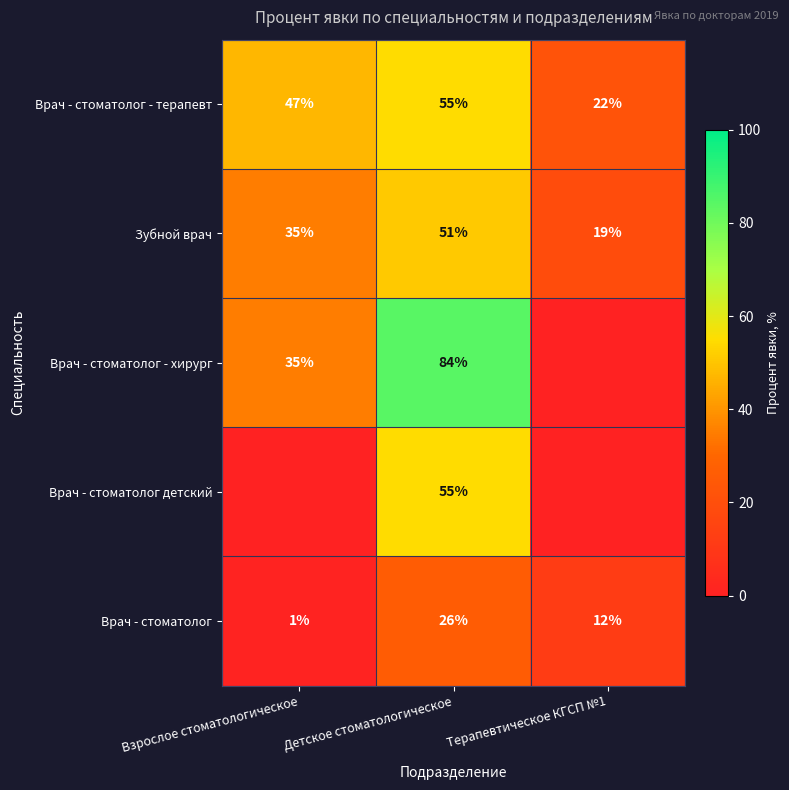

Where is Врач - стоматолог nearest to the value 13?

Терапевтическое КГСП №1